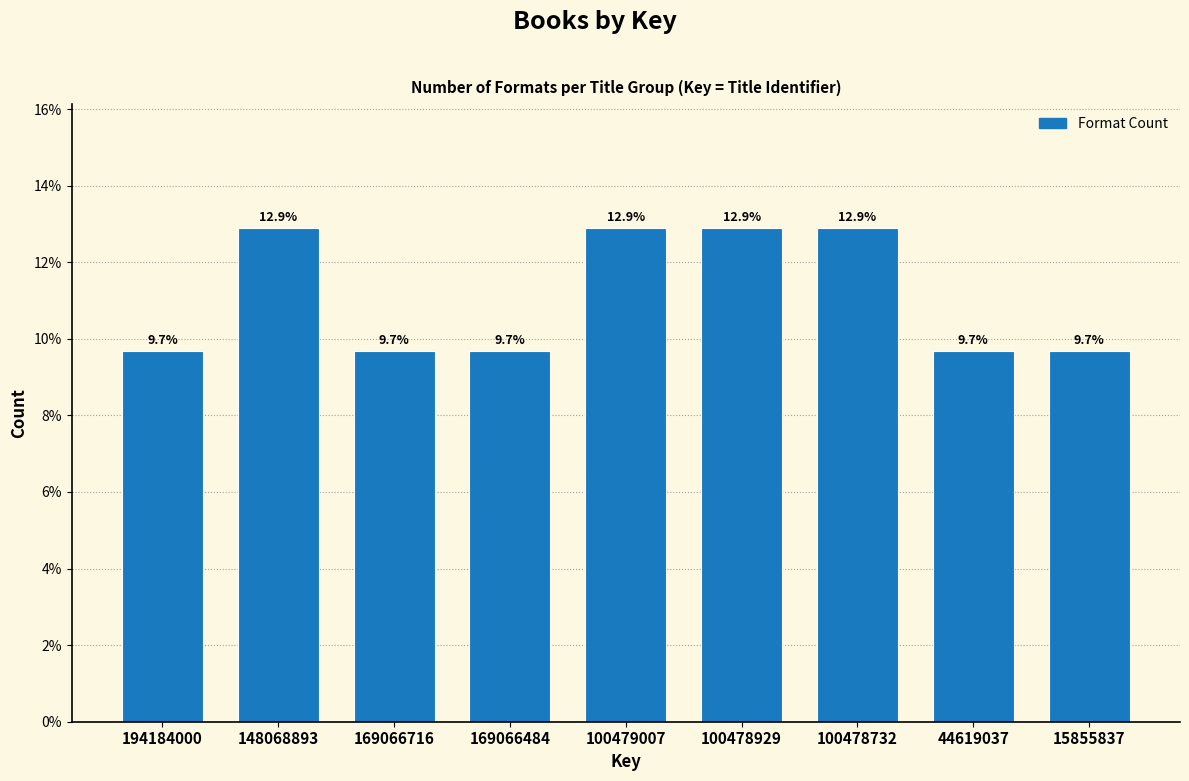

Reading left to right, extract all data points from this chart.

194184000=9.7	148068893=12.9	169066716=9.7	169066484=9.7	100479007=12.9	100478929=12.9	100478732=12.9	44619037=9.7	15855837=9.7